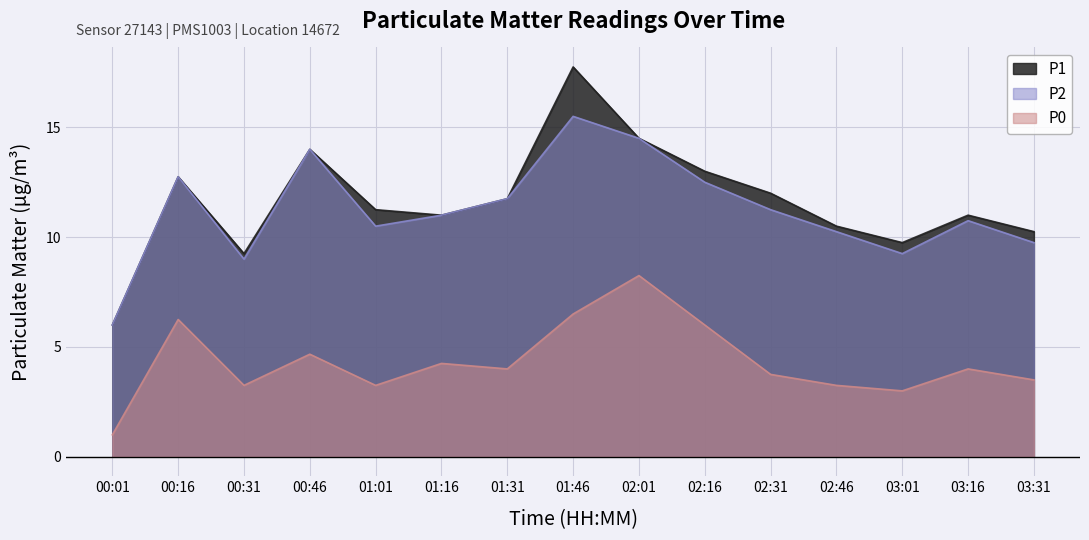

True or false: P0 and P1 cross at least once.

False